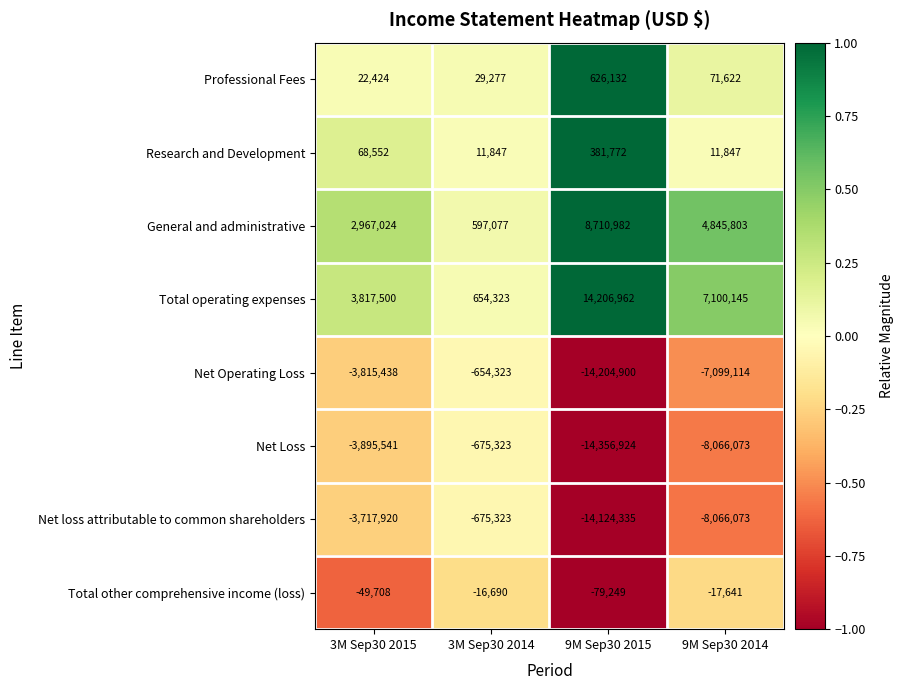

At which label does Net Loss first exceed -3895541?

3M Sep30 2014